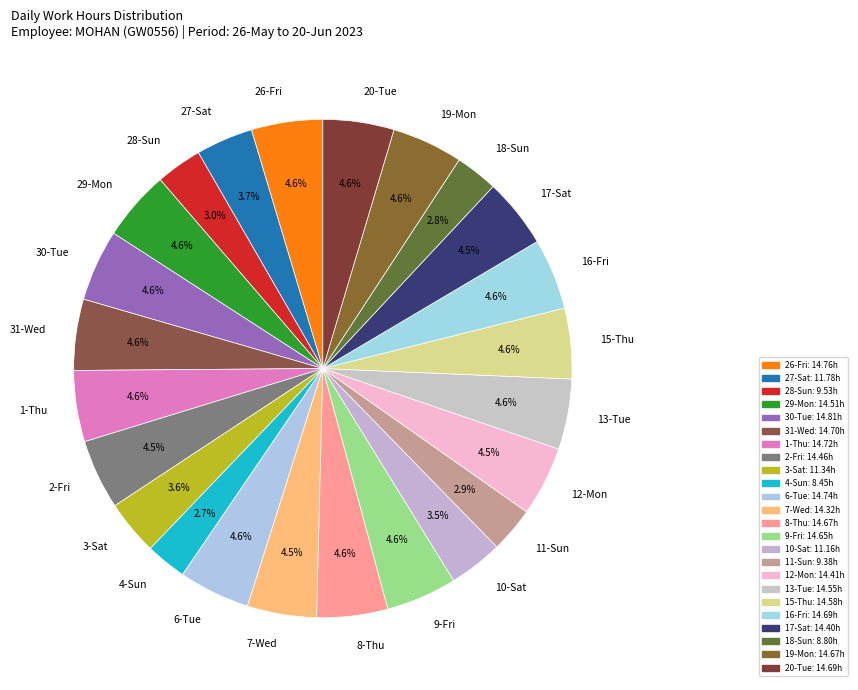

Is the sum of 8-Thu and 9-Fri greater than half?

No